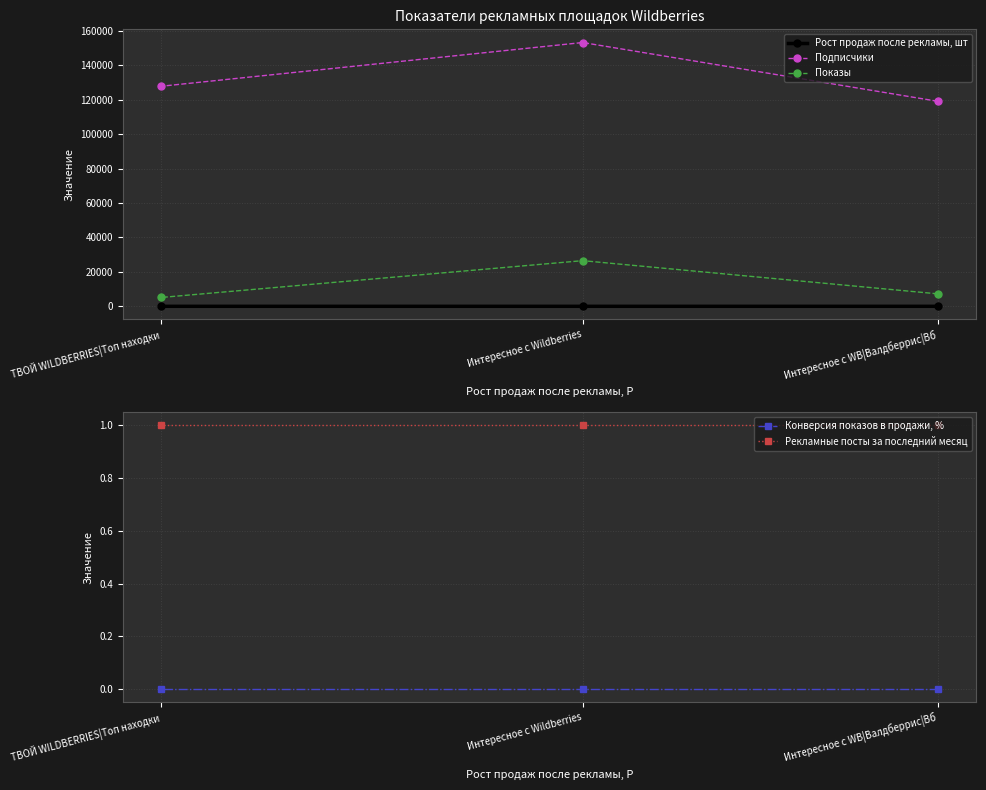

Is it true that Подписчики equals 103098.9 at Интересное с Wildberries?

False